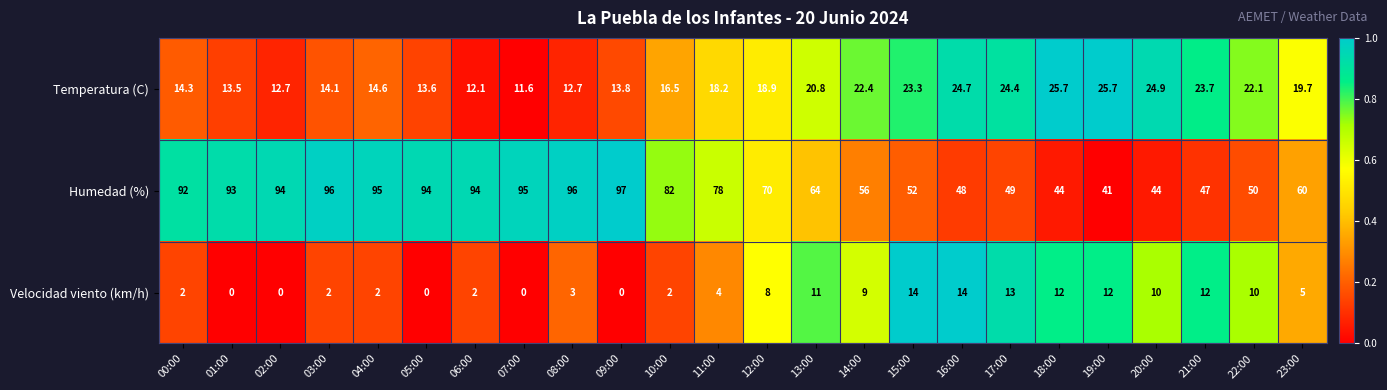

List the series in order of their overall mean, highest first.

Humedad (%), Temperatura (C), Velocidad viento (km/h)